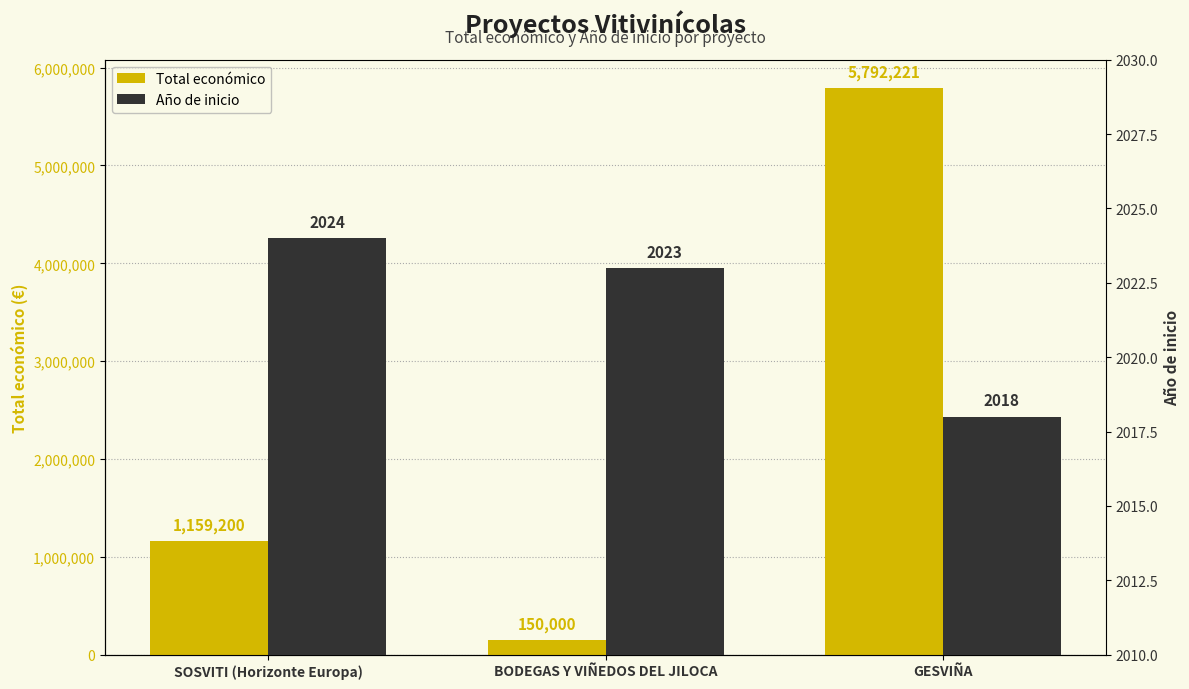

Reading left to right, what are all the values shown in this chart?

Total económico: 1159200	150000	5792221
Año de inicio: 2024	2023	2018